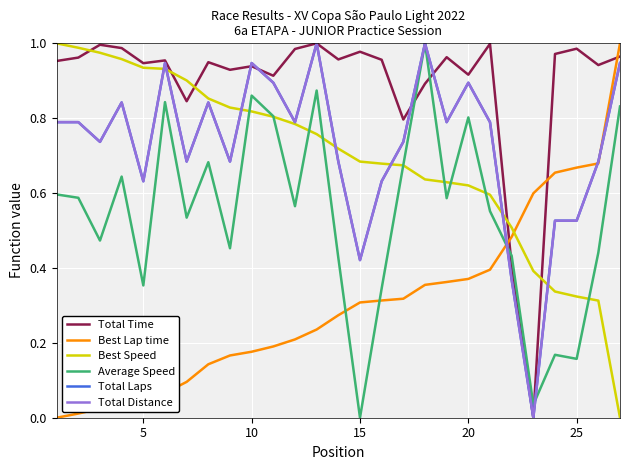

How many interior local peaks does the Total Distance series have?

7